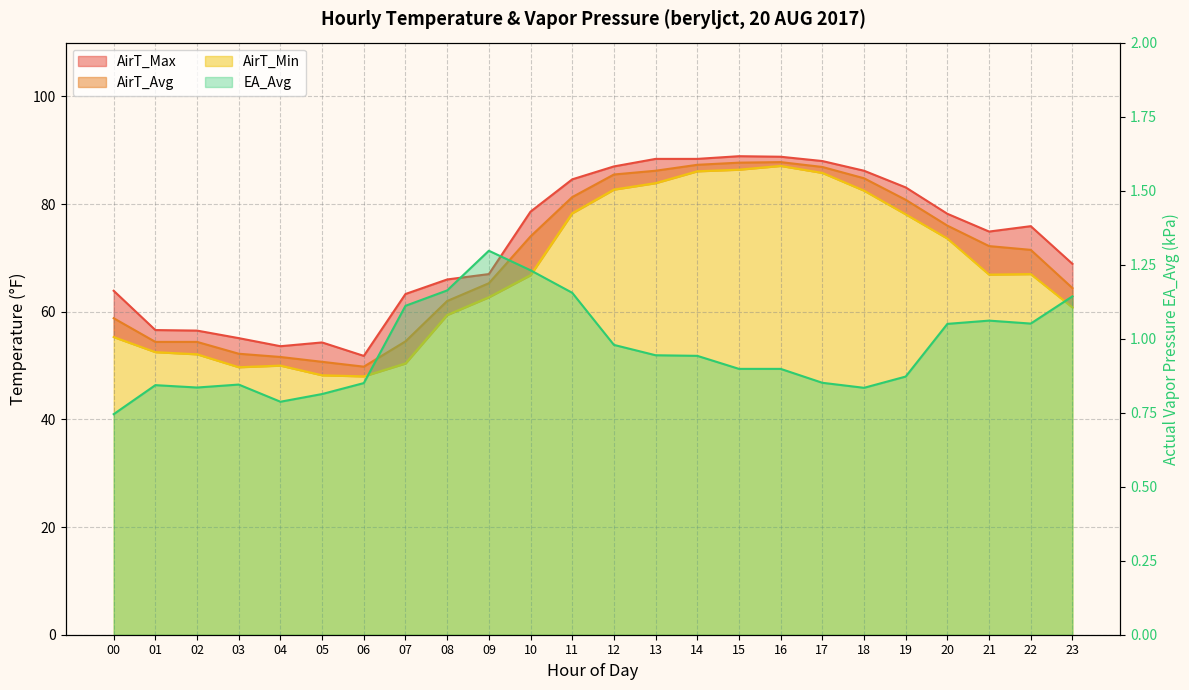

At which label is AirT_Max closest to 70?

23